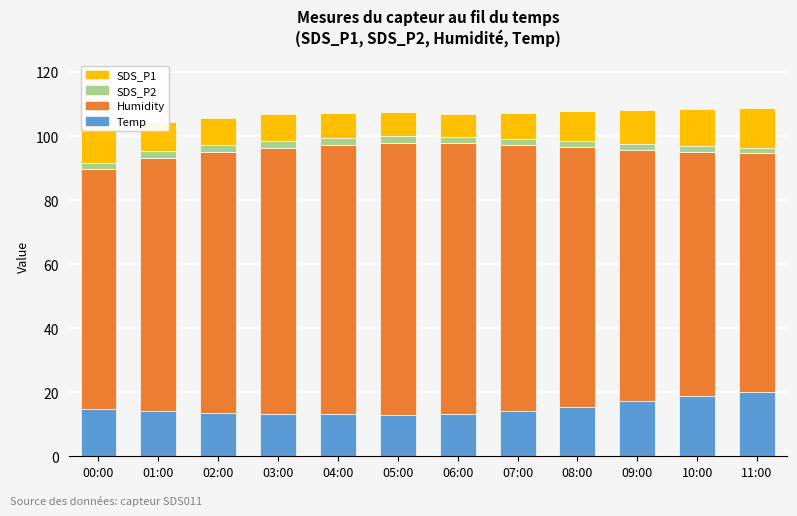

What is the highest value of the Temp series?

20.1